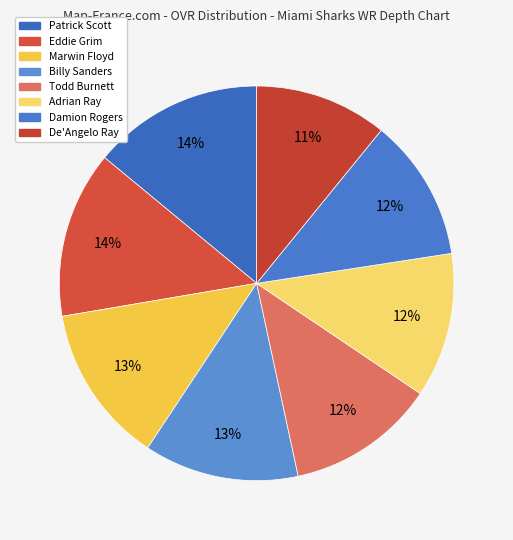

Which category has the biggest portion of the pie?

Patrick Scott